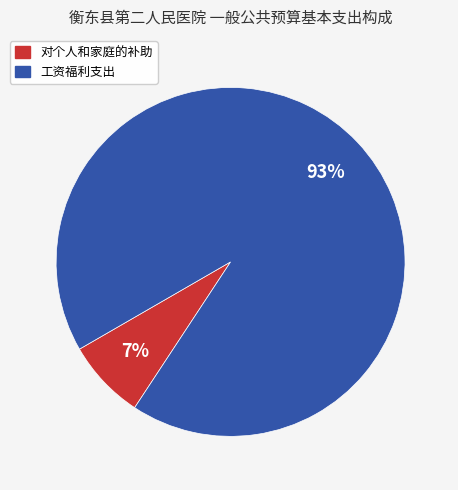

Which has a higher value, 对个人和家庭的补助 or 工资福利支出?

工资福利支出